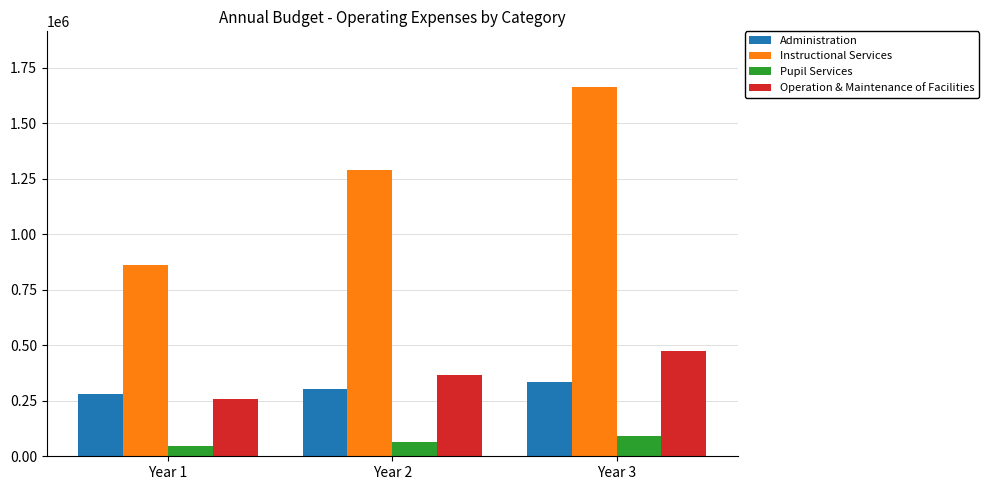

What is the value of the Instructional Services bar at the 2nd from the left?

1289991.0